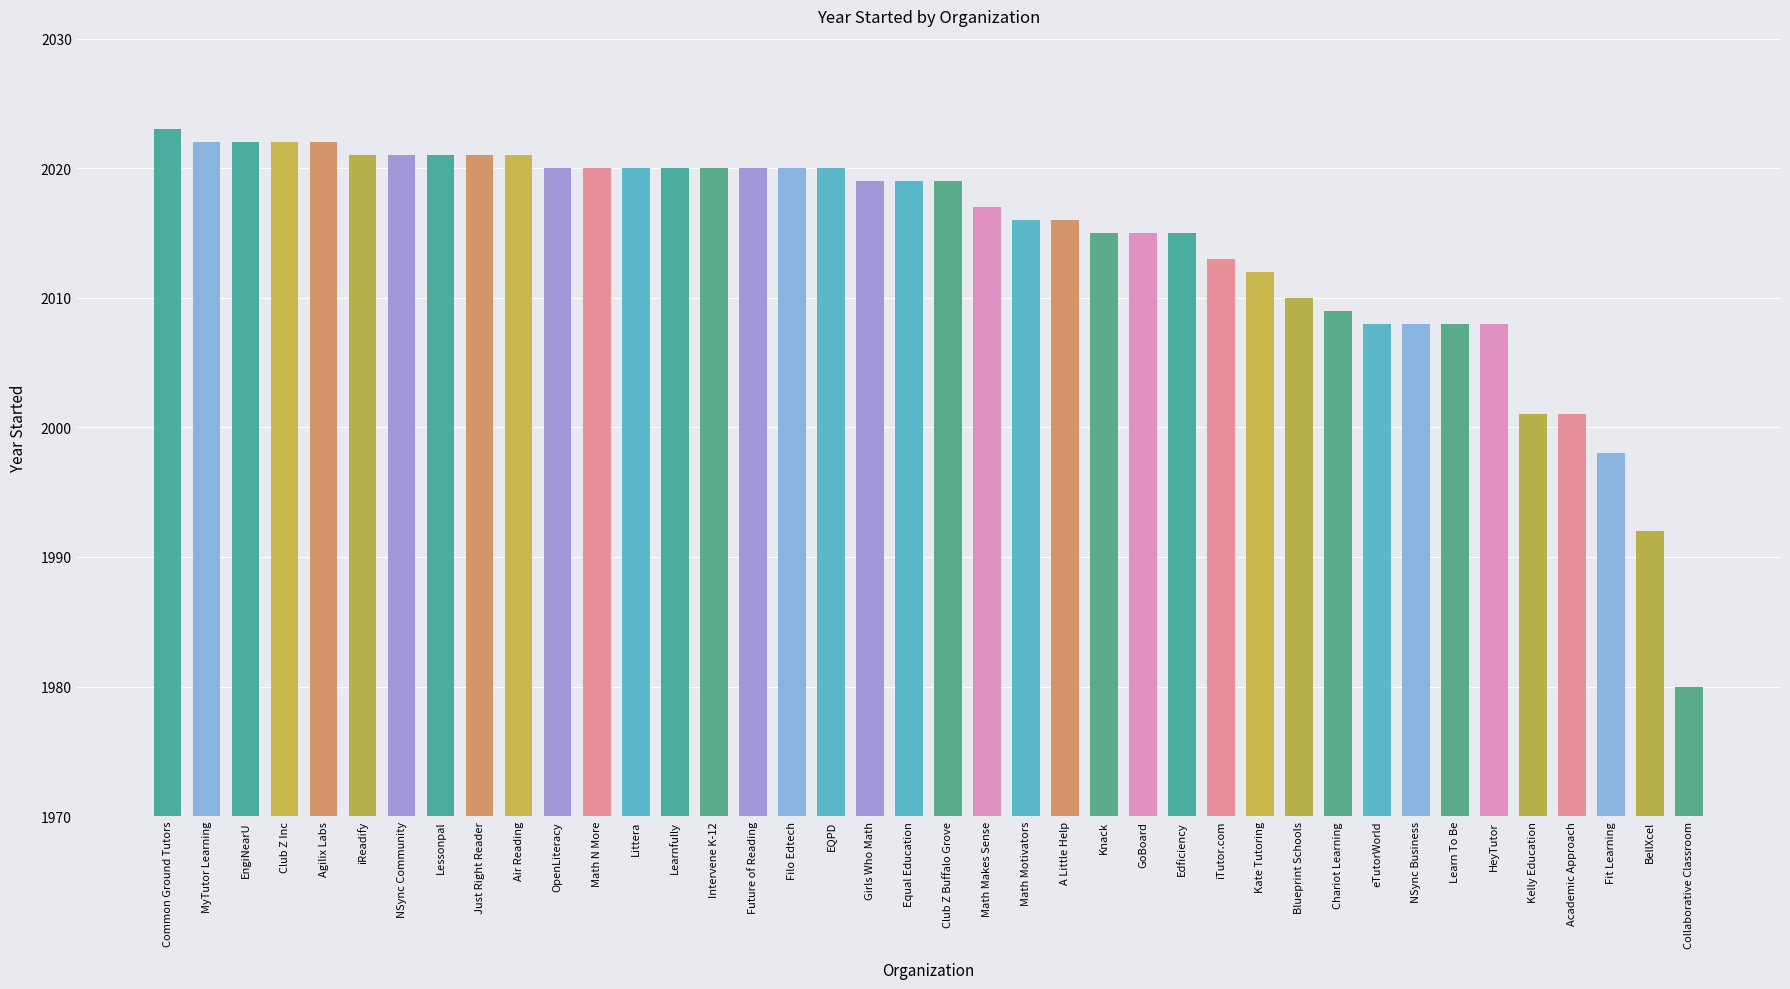

At which category does the chart reach its minimum across all series?

Collaborative Classroom